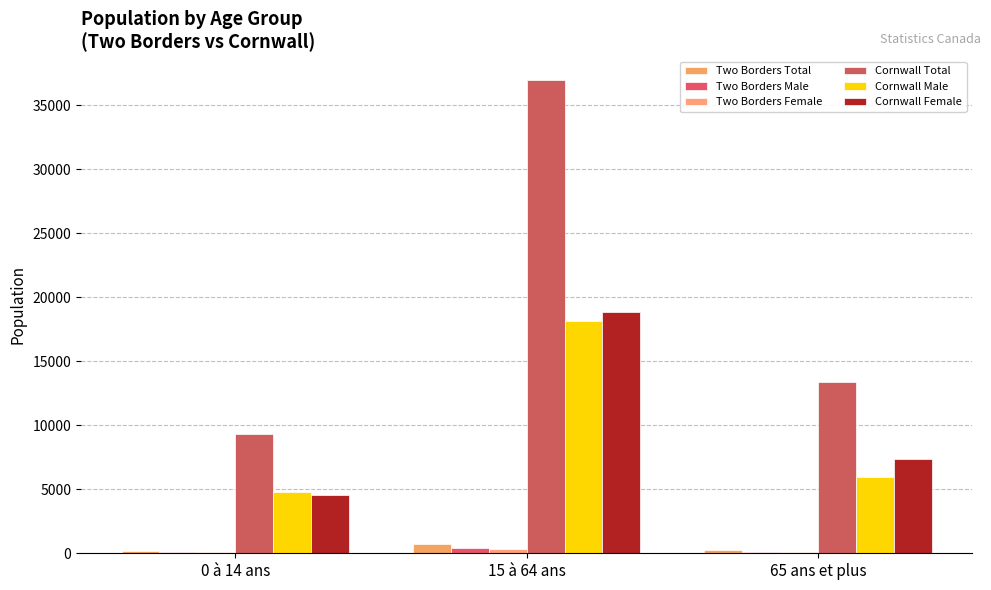

How many groups of bars are there?

3